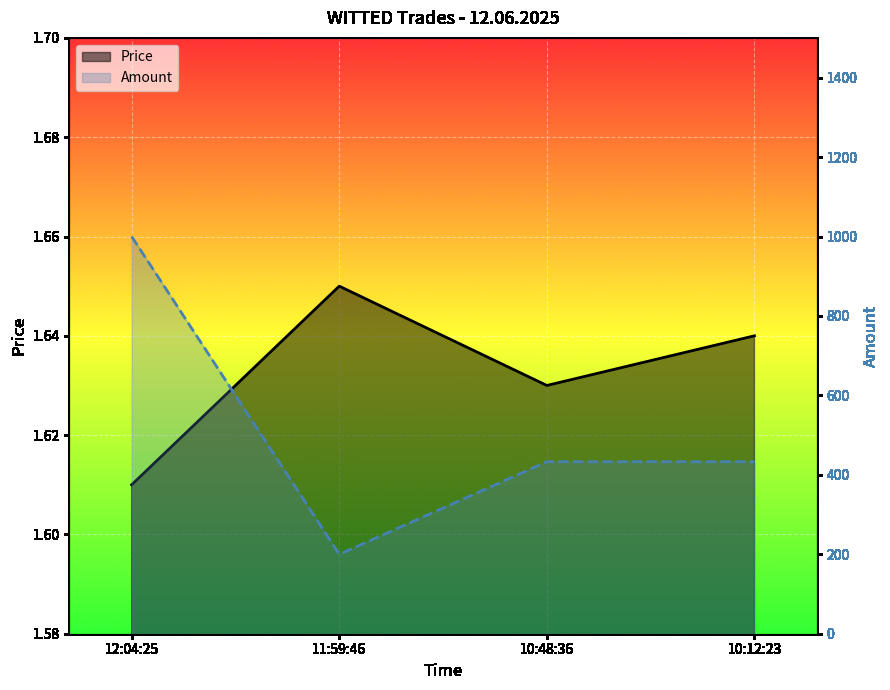

What is the average value of the Price series?

1.6